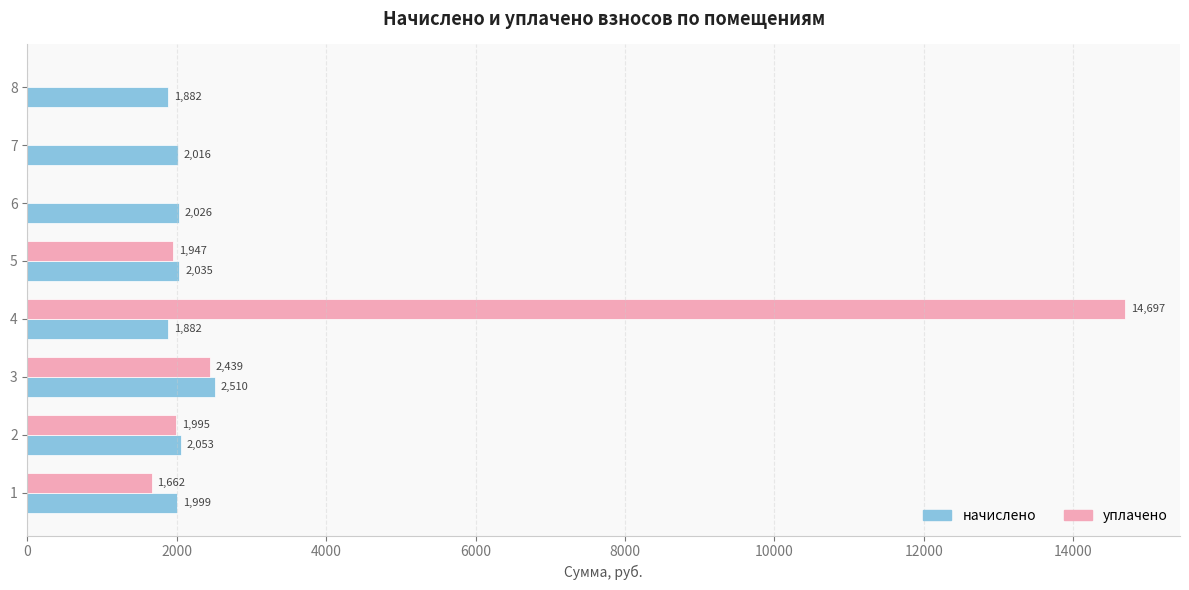

What is the maximum value shown in the chart?

14697.1